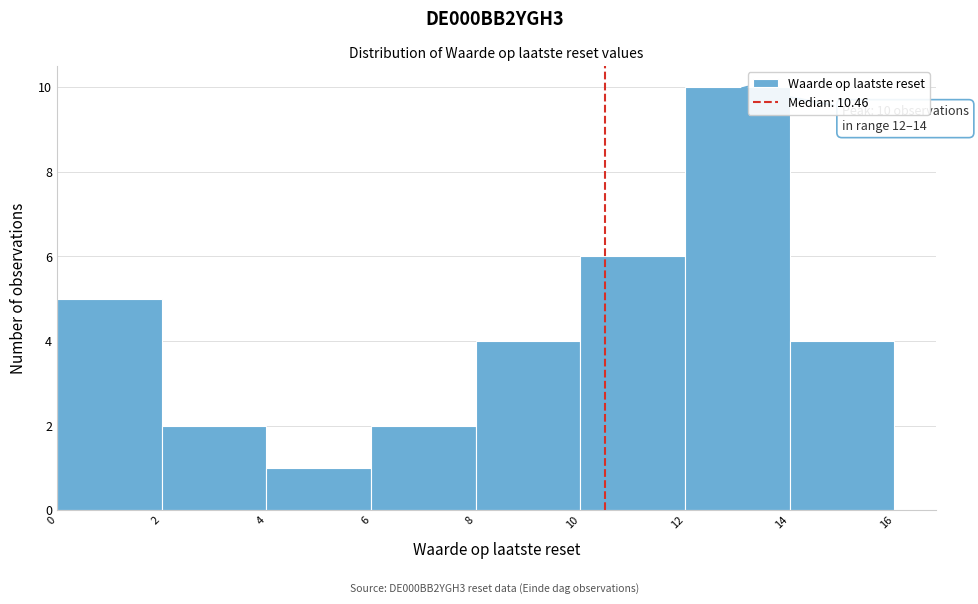

Which range on the x-axis has the tallest bar?

12 to 14